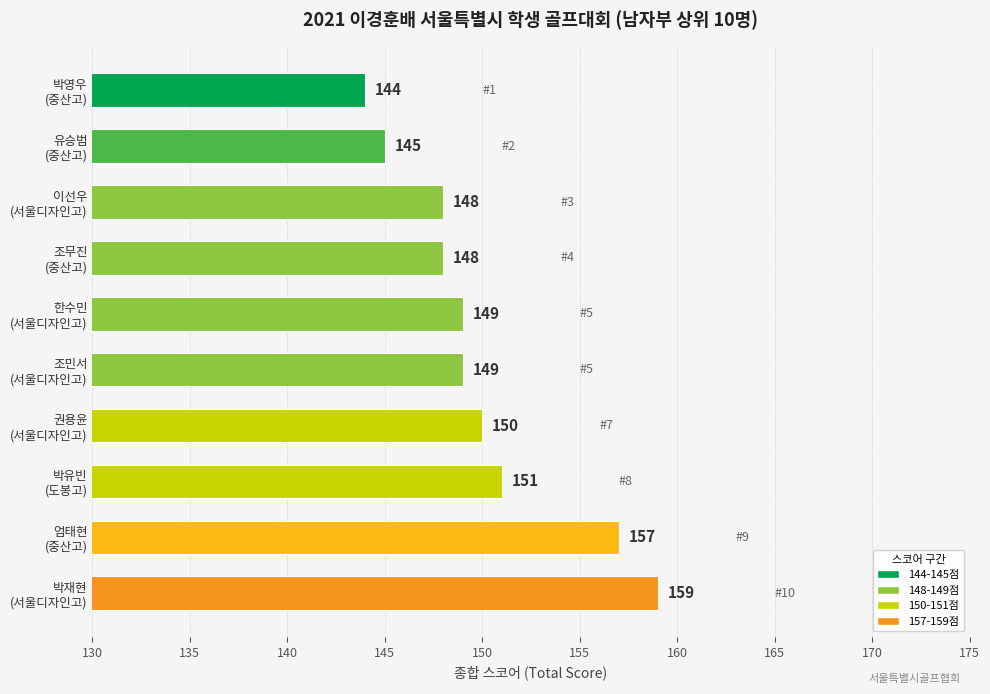

How many bars are there in total?

10